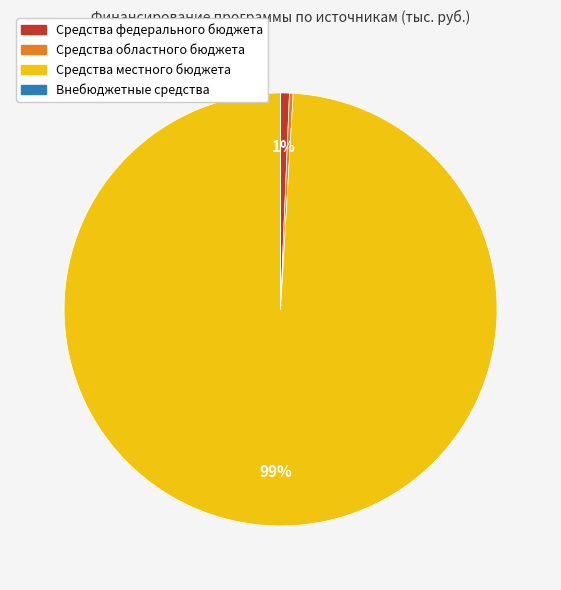

To the nearest percent, what percentage of the pie is Средства федерального бюджета?

1%